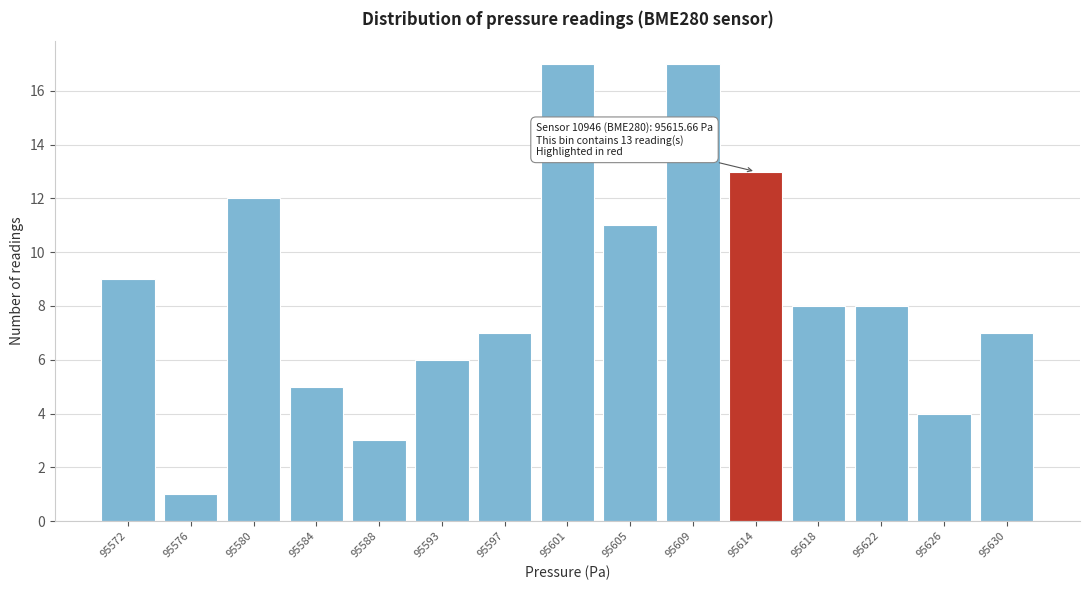

Reading left to right, transcribe all the data shown in this chart.

9	1	12	5	3	6	7	17	11	17	13	8	8	4	7